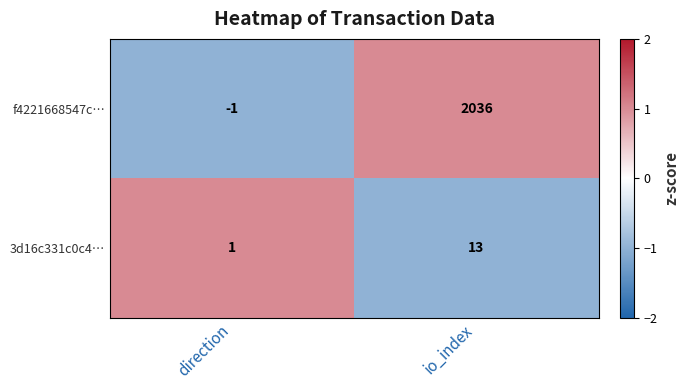

Reading left to right, what are all the values shown in this chart?

f4221668547c…: -1	2036
3d16c331c0c4…: 1	13